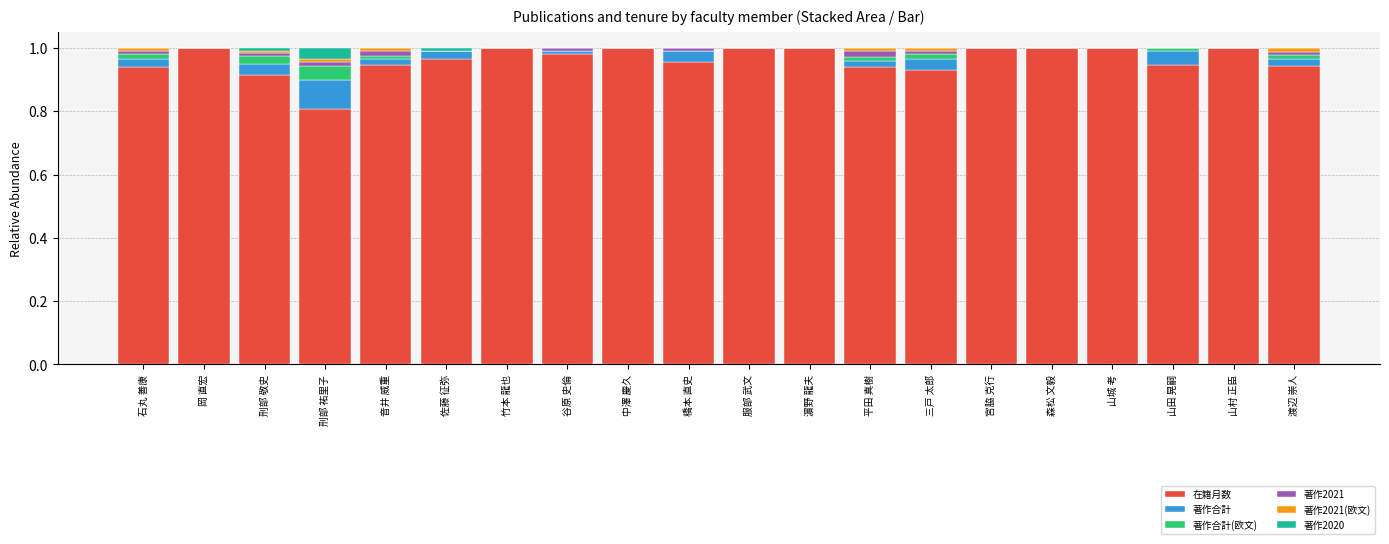

What are all the series names shown in the legend?

在籍月数, 著作合計, 著作合計(欧文), 著作2021, 著作2021(欧文), 著作2020